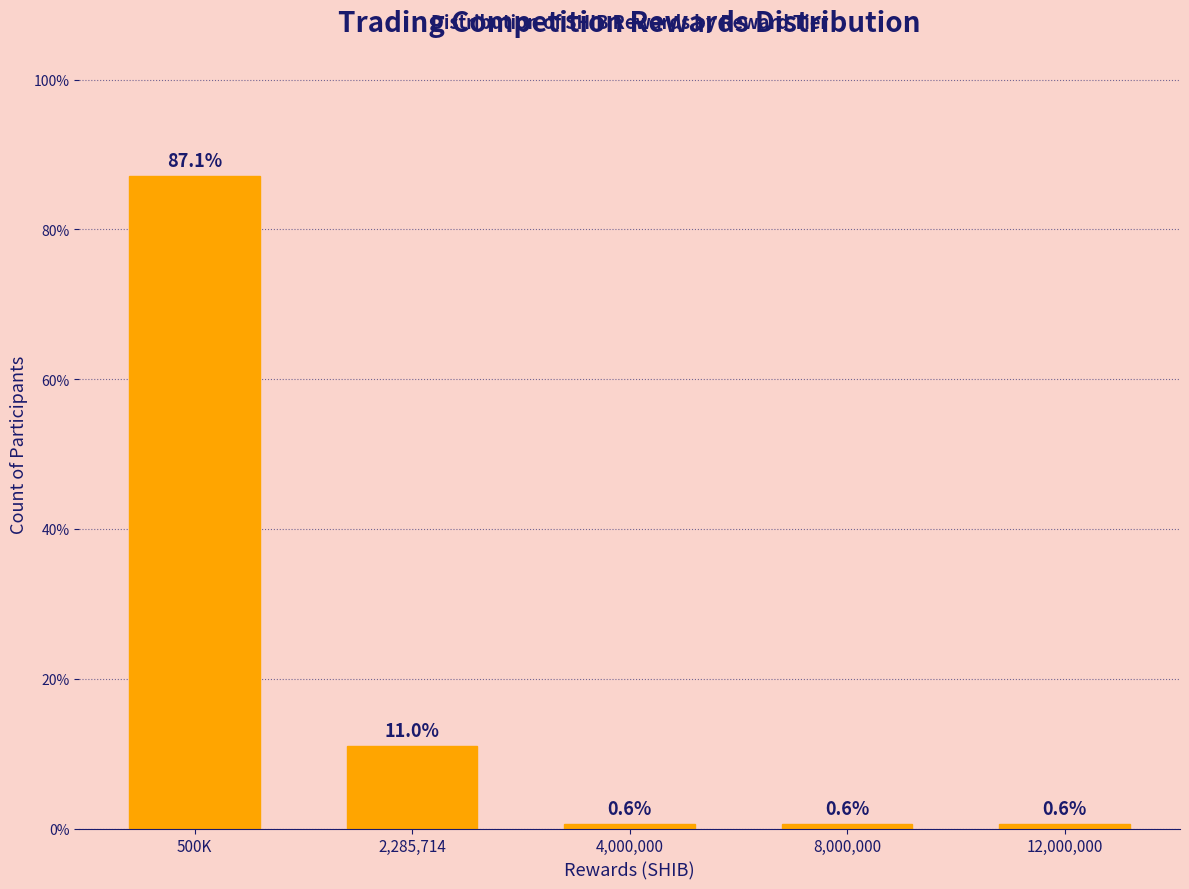

Reading left to right, what are all the values shown in this chart?

87.1	11.0	0.6	0.6	0.6